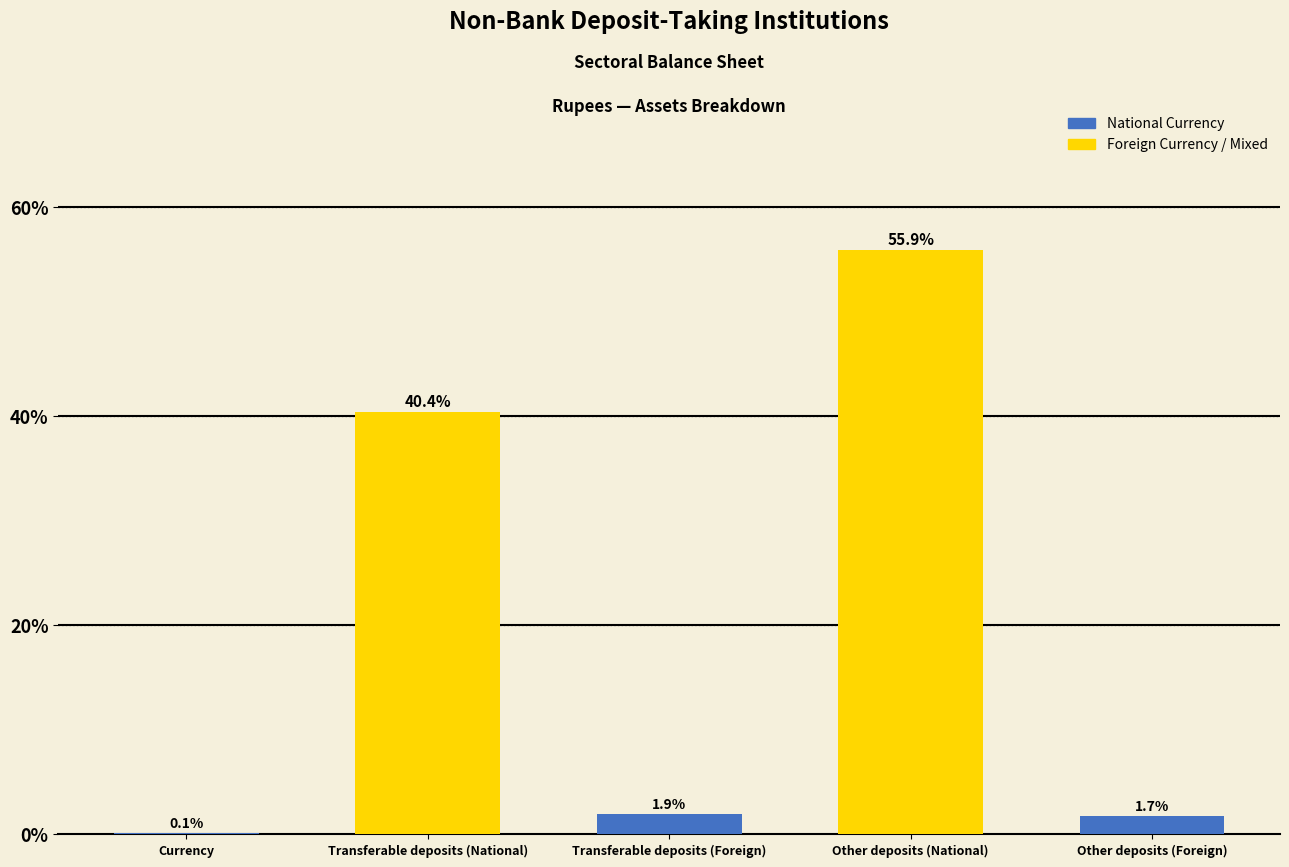

Count the number of data series in this chart.

1